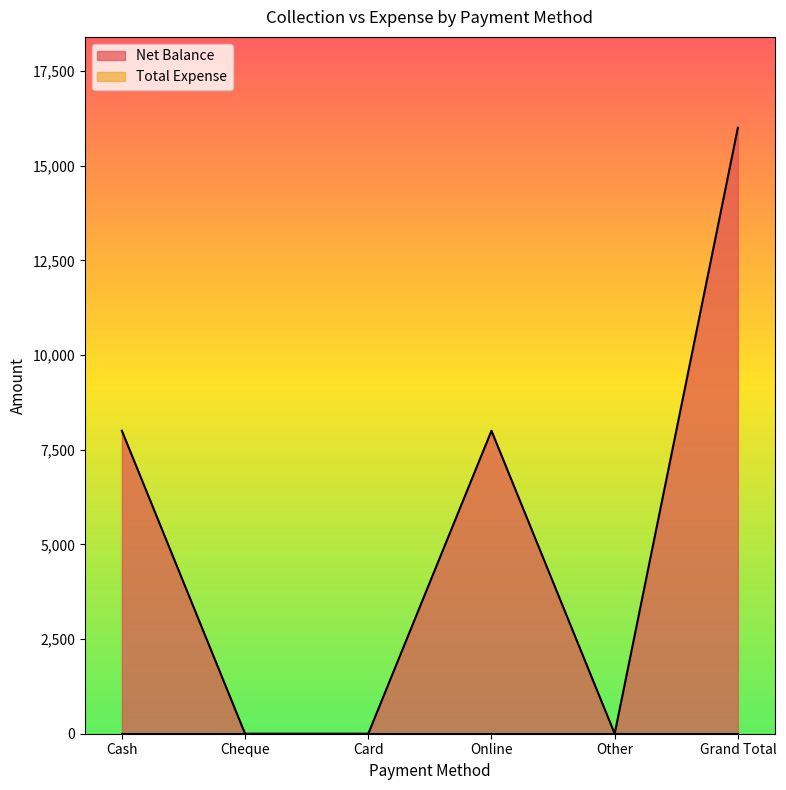

The chart shows a value of 14342 at Cash. True or false?

False